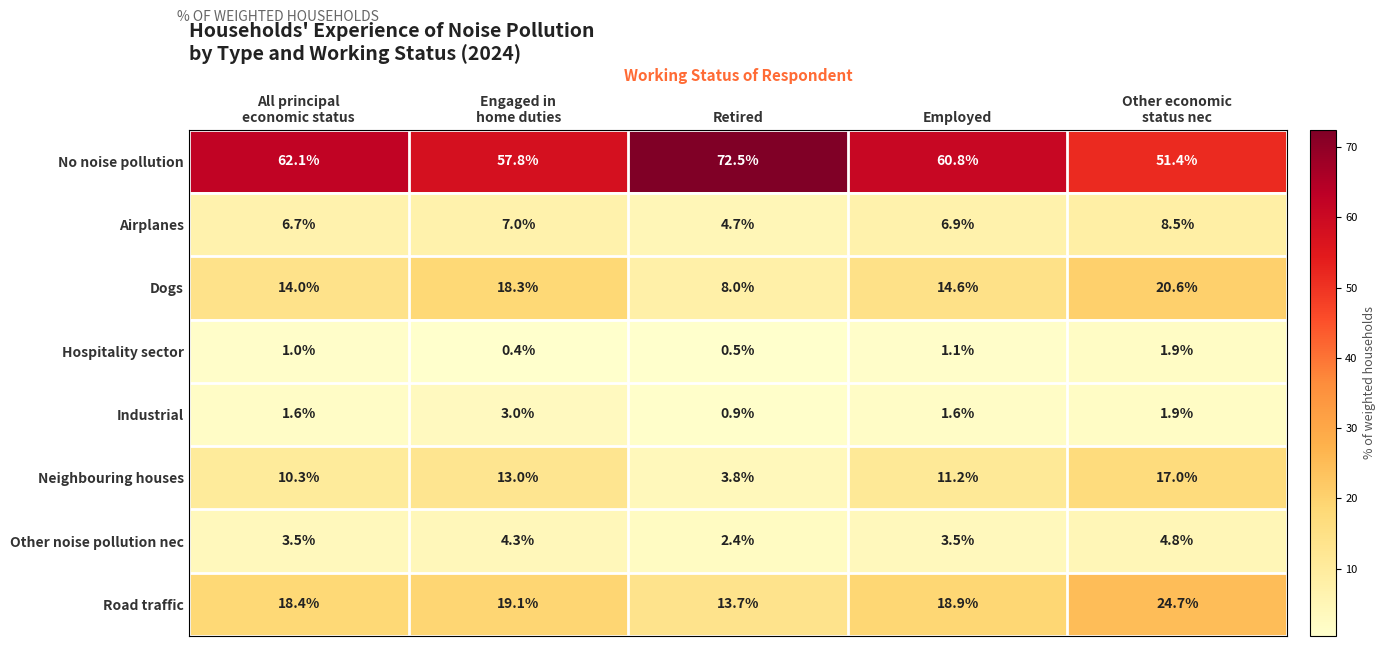

What is the difference between the highest and lowest values at Retired?

72.0